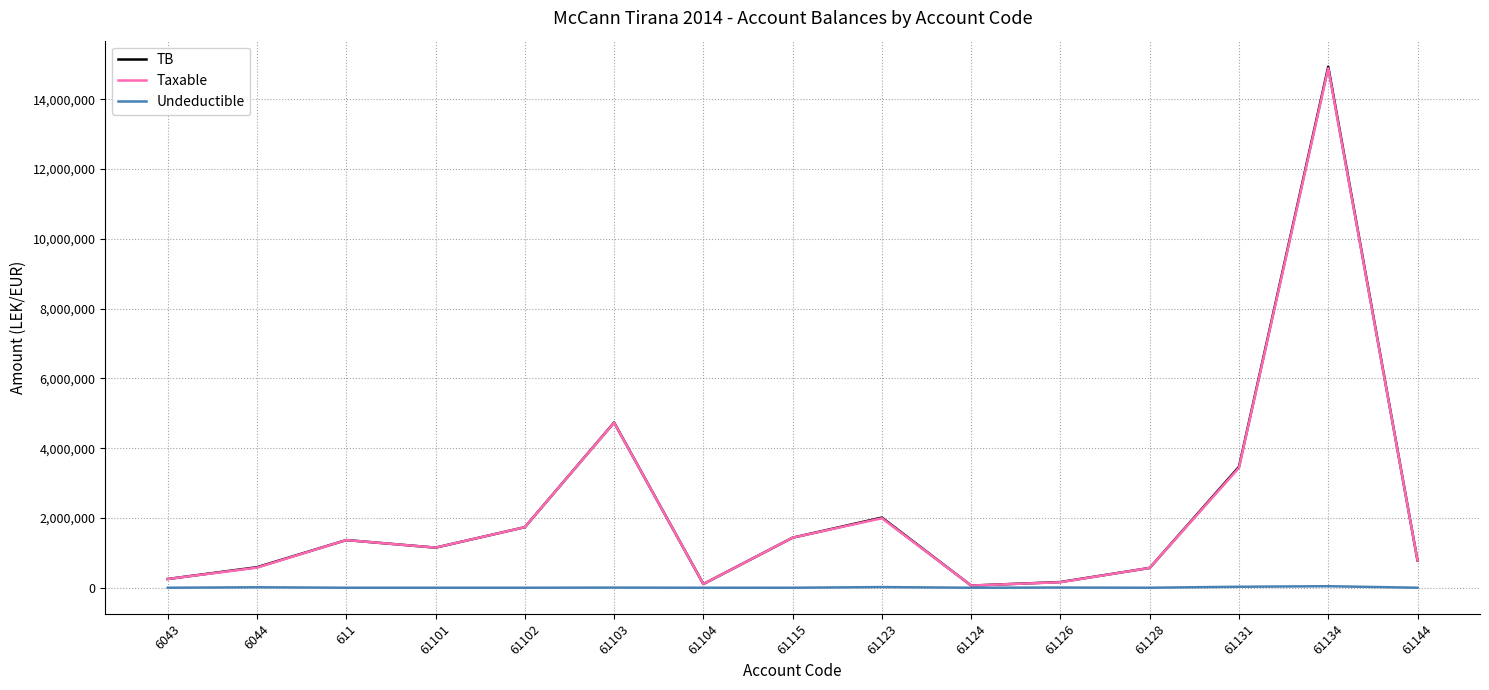

Which series has the largest range (max minus min)?

TB